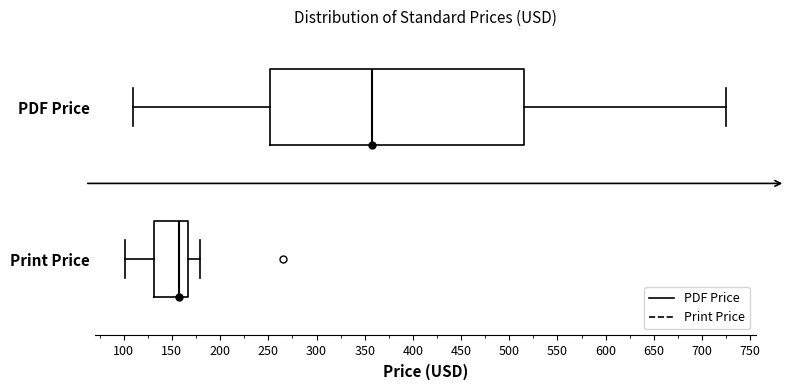

Which box has the furthest to the right median line?

PDF Price